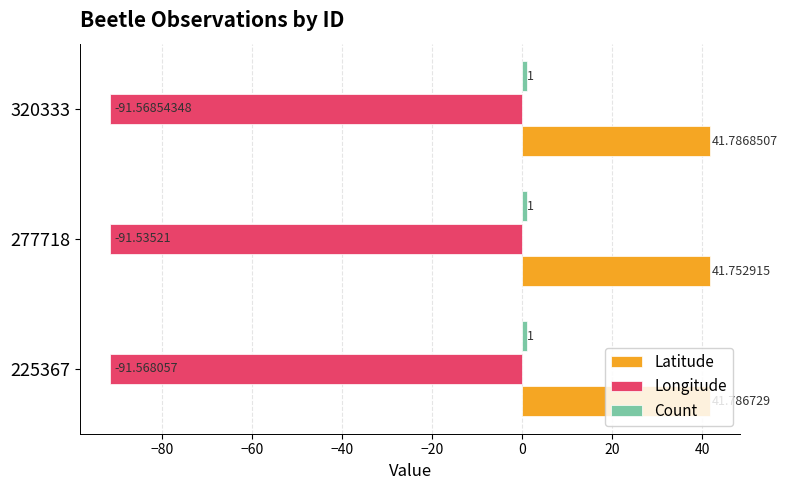

Which series has the widest spread of values?

Latitude